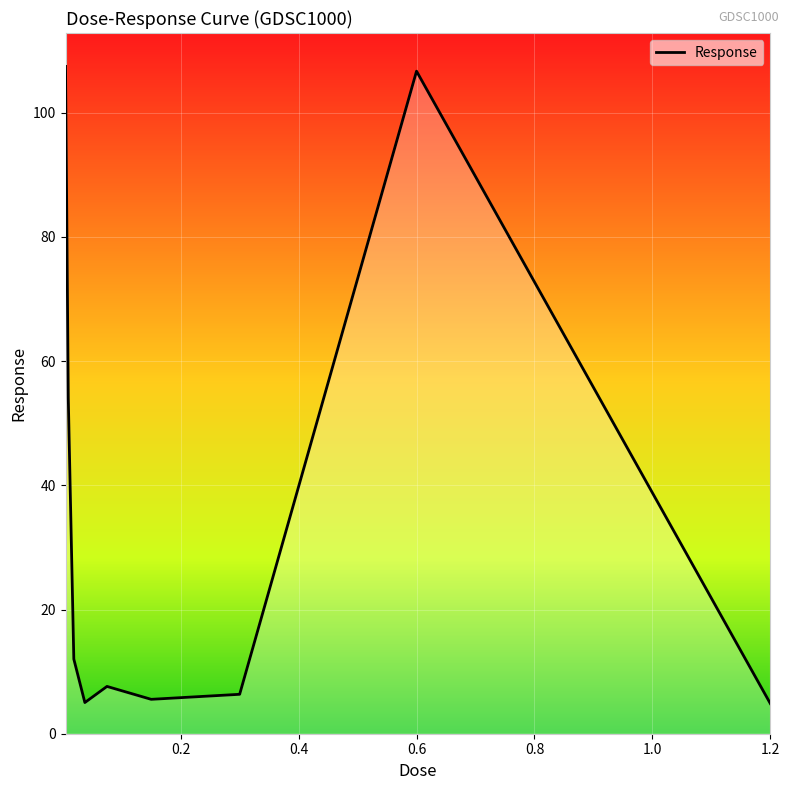

What is the minimum value shown in the chart?

4.9